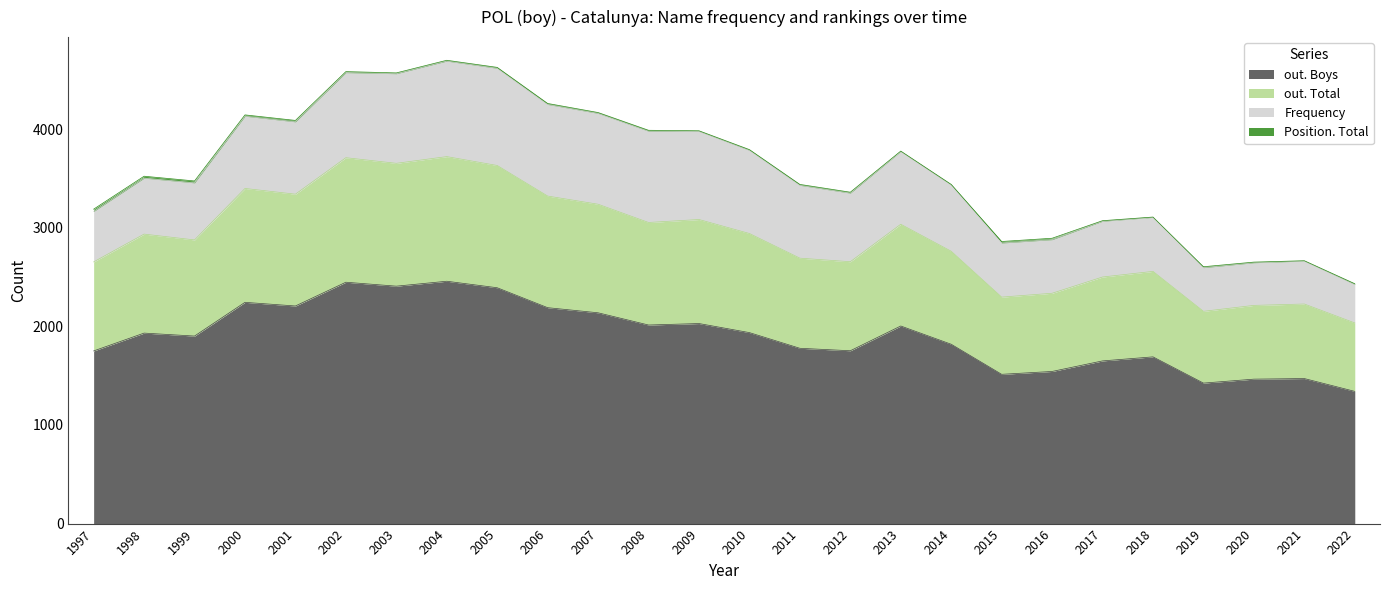

The value of out. Boys at 2003 is 3344. True or false?

False